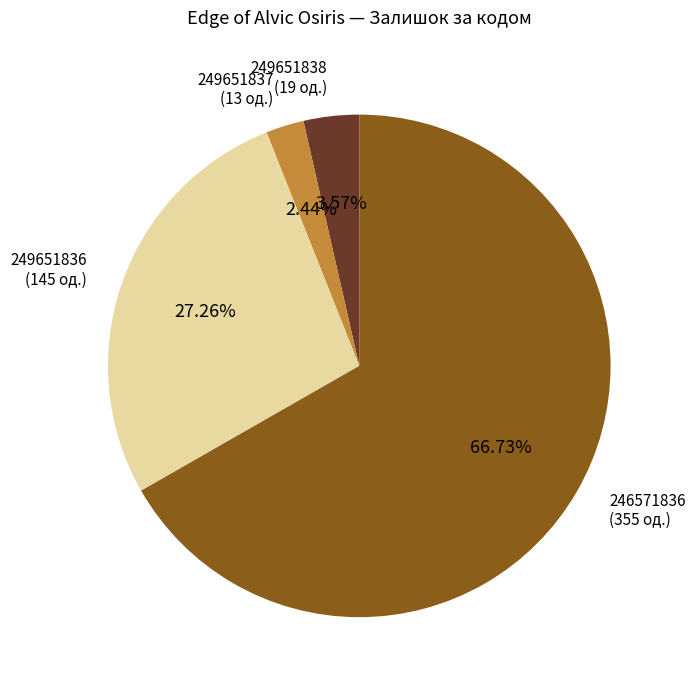

Is there a majority slice in this chart?

Yes